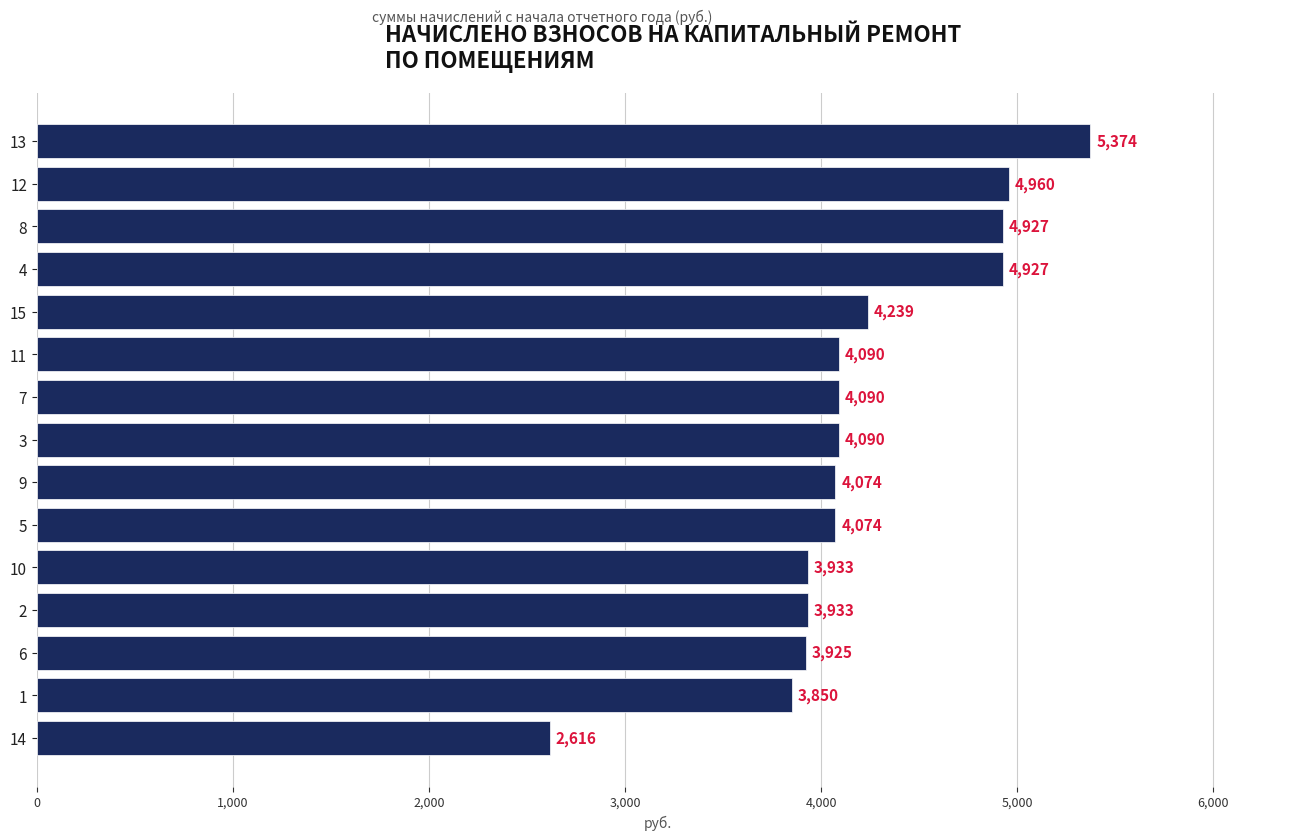

What is the average value?

4206.8